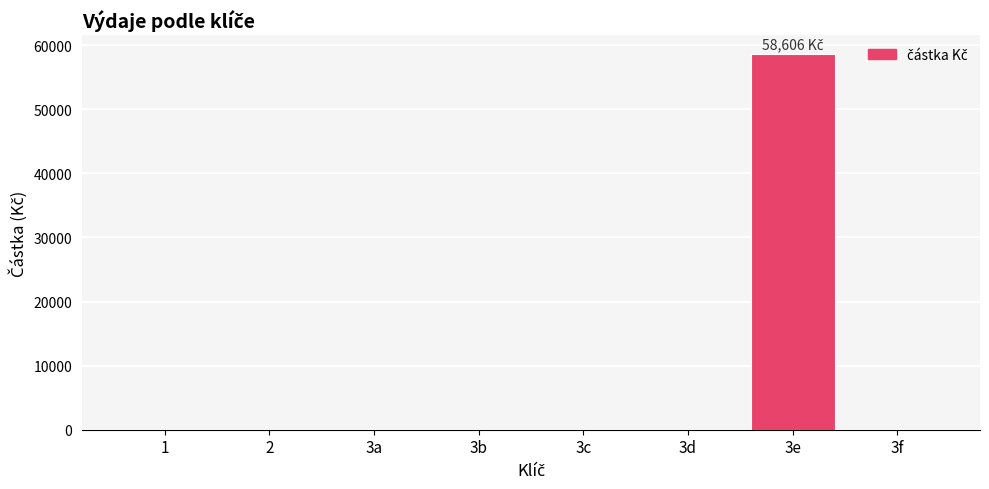

What is the change in value from 3a to 3e?

+58606